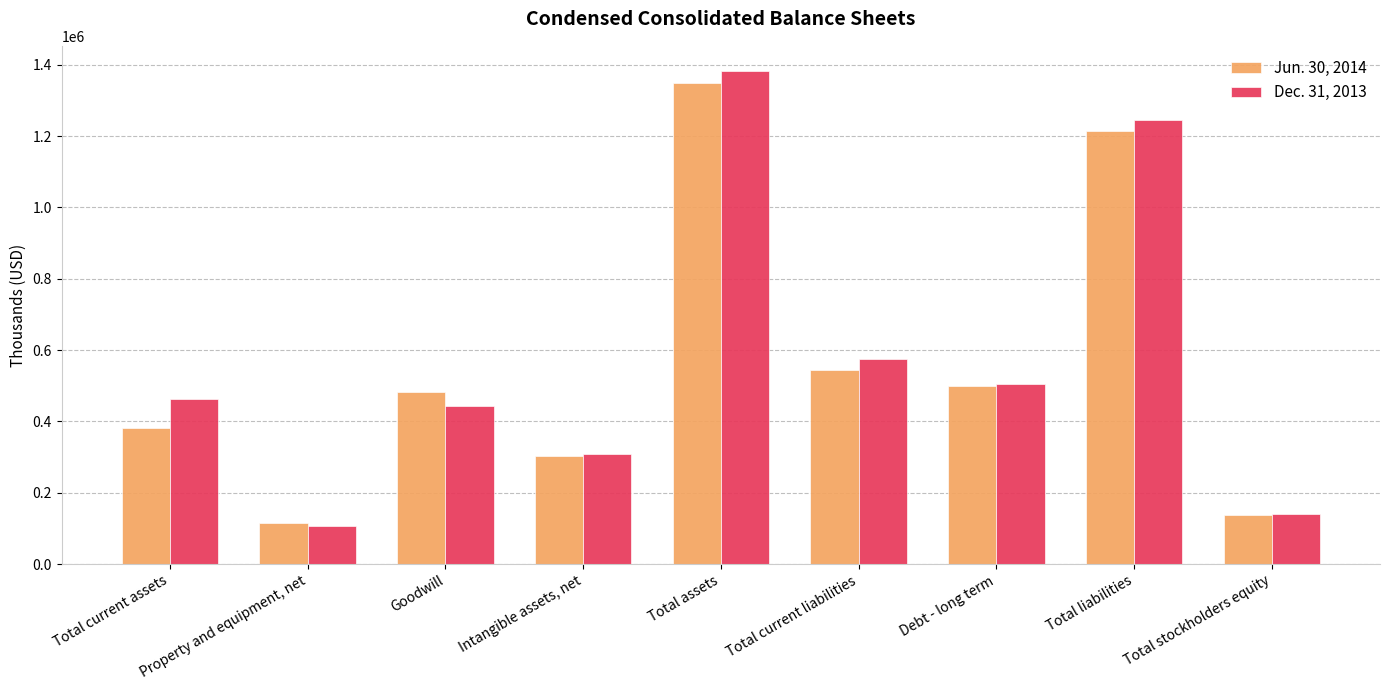

Count the number of categories in the chart.

9